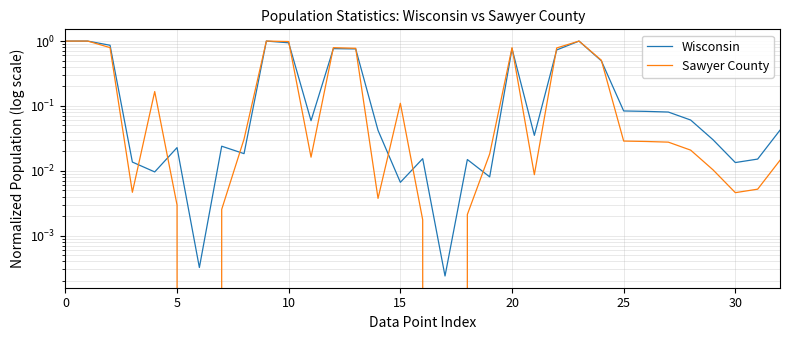

Is it true that Wisconsin equals 0.0 at 8?

False